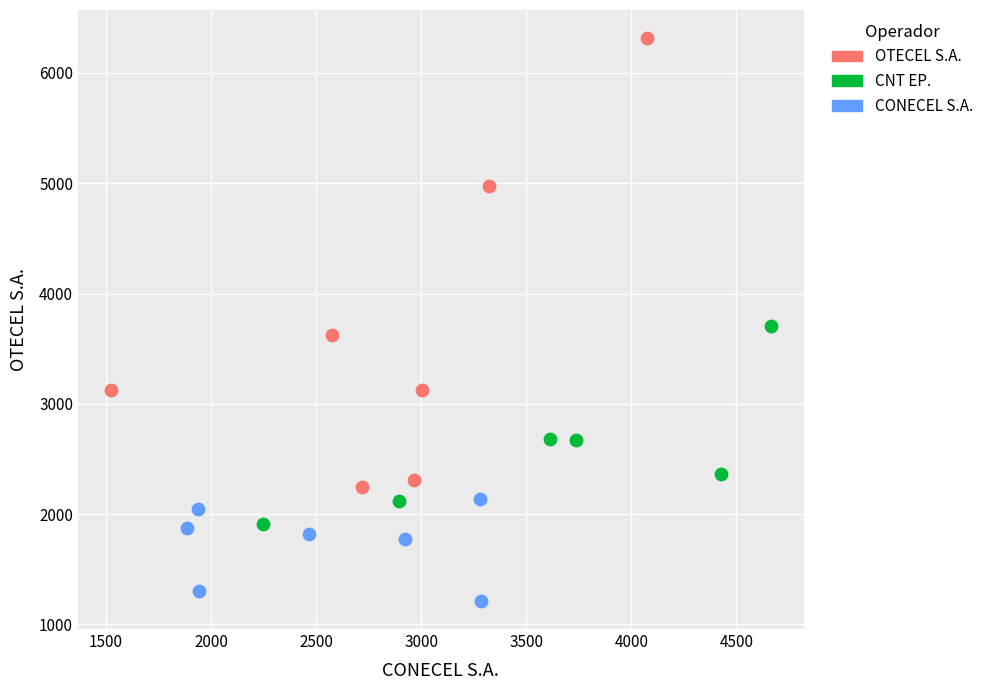

Which series reaches the minimum Y coordinate?

CONECEL S.A.